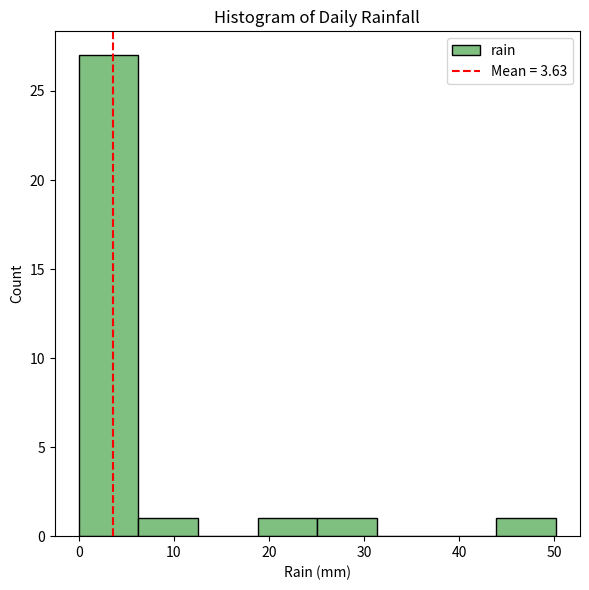

Reading left to right, transcribe this chart: for each bar, give the range it covers on the x-axis and its height. Neither the bar edges nor the heights are printed on the chart, so give them approximately, as read against the axes.

0 to 6: 27
6 to 13: 1
13 to 19: 0
19 to 25: 1
25 to 31: 1
31 to 38: 0
38 to 44: 0
44 to 50: 1